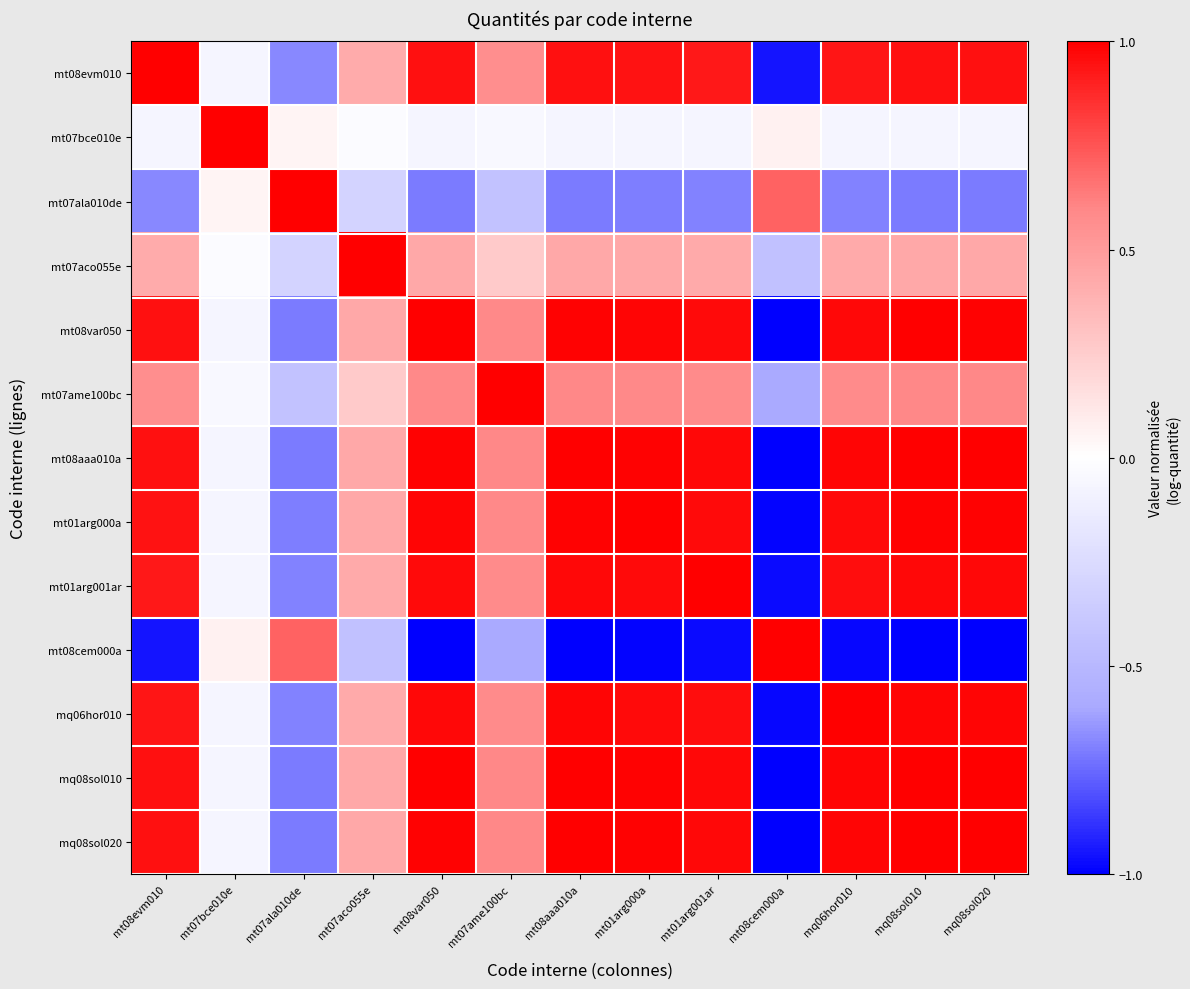

Which has a higher value, mt08aaa010a or mq06hor010?

mt08aaa010a